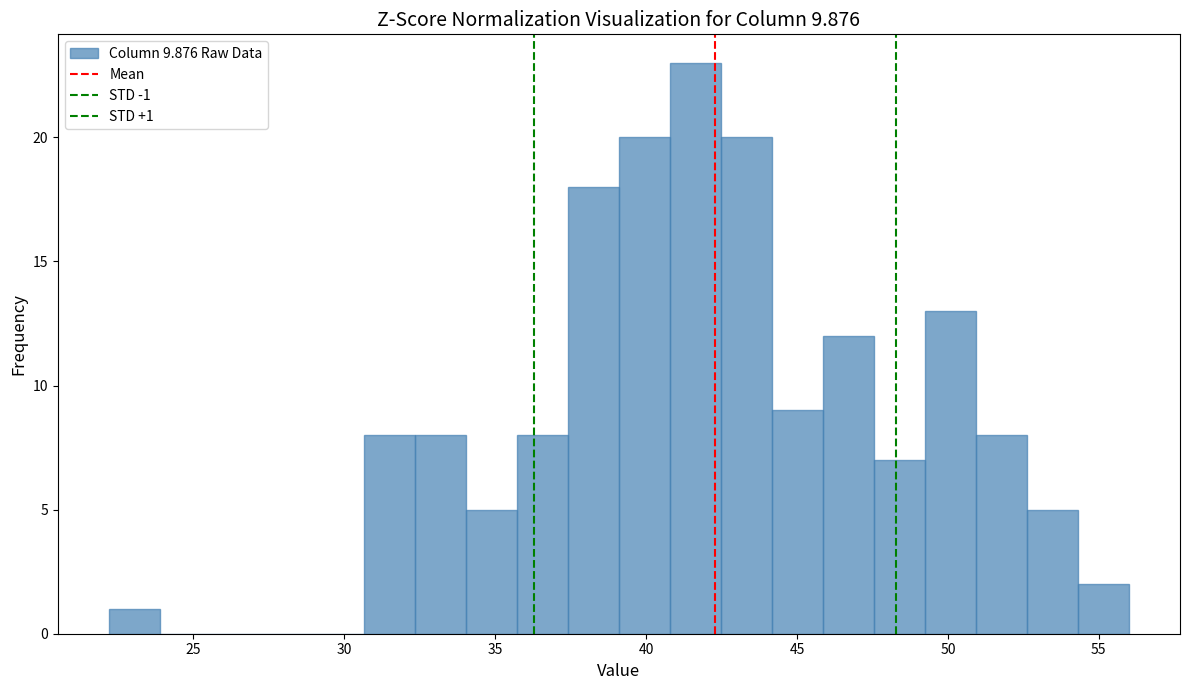

Around what value on the x-axis is the tallest bar? Give the approximate position of its centre, as read against the axis.

41.5